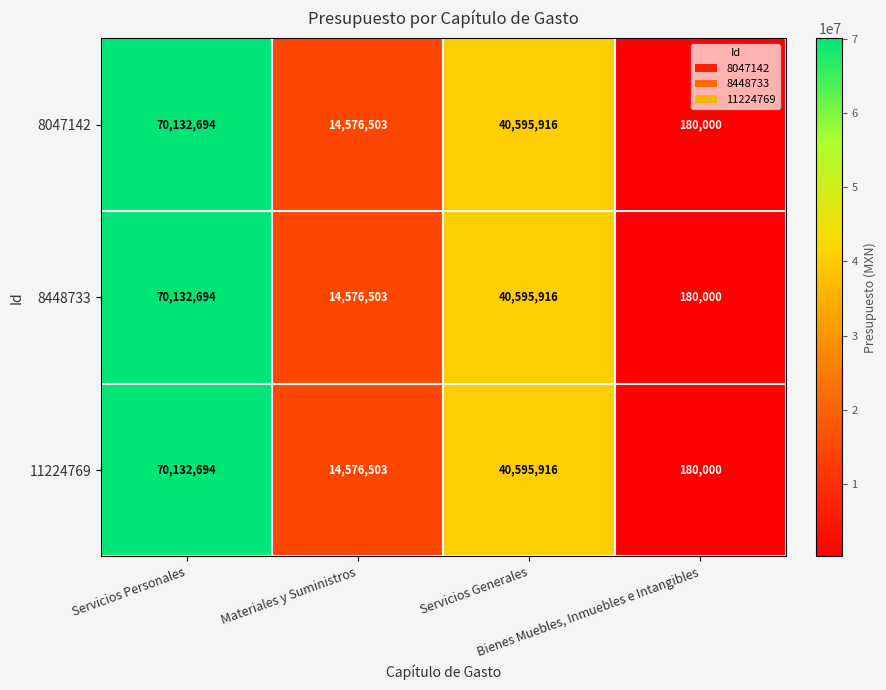

What is the minimum value shown in the chart?

180000